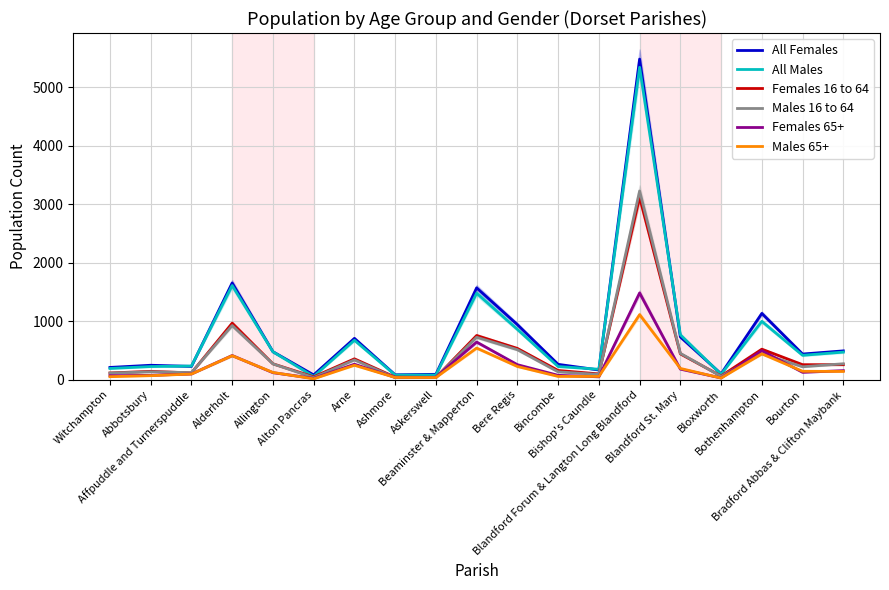

Which series has the widest spread of values?

All Females